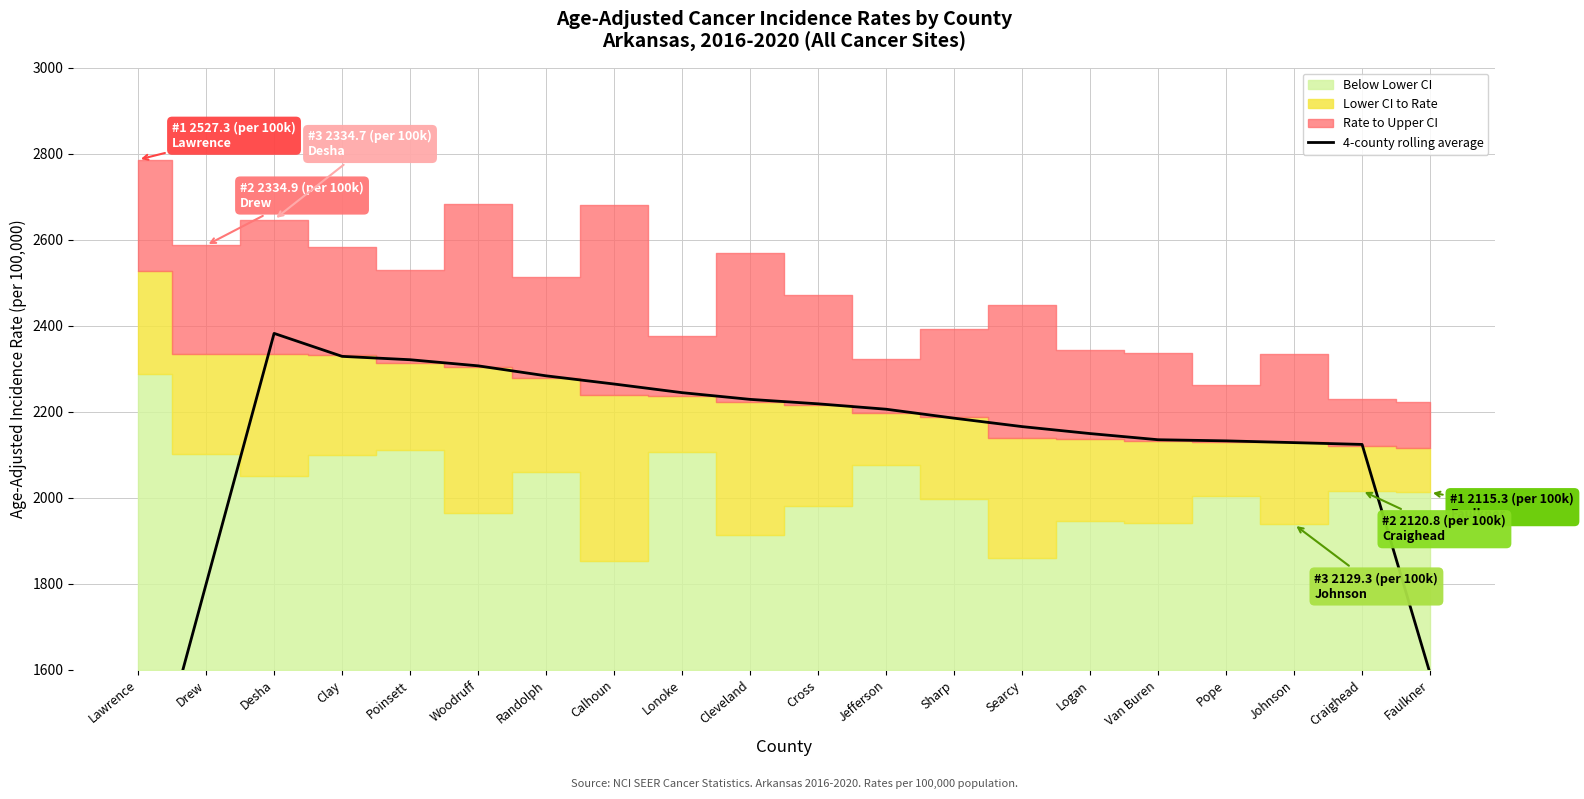

Reading left to right, list all the values displayed in this chart.

1215.6	1799.2	2382.0	2328.6	2320.8	2306.6	2283.4	2264.3	2244.2	2228.6	2218.3	2205.8	2184.9	2165.3	2149.1	2134.8	2132.2	2128.1	2123.9	1591.4